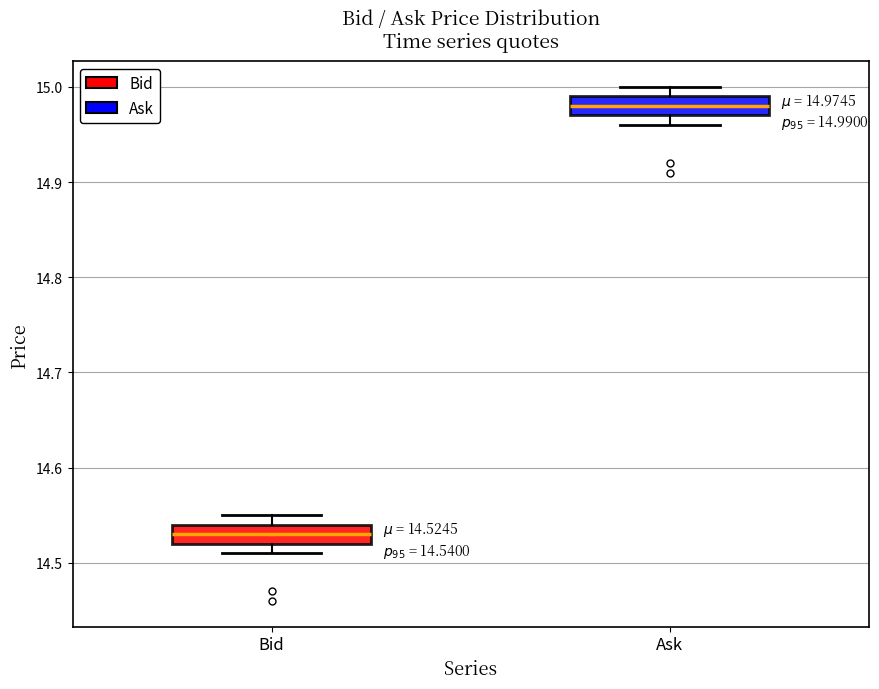

Which box has the highest median line?

Ask